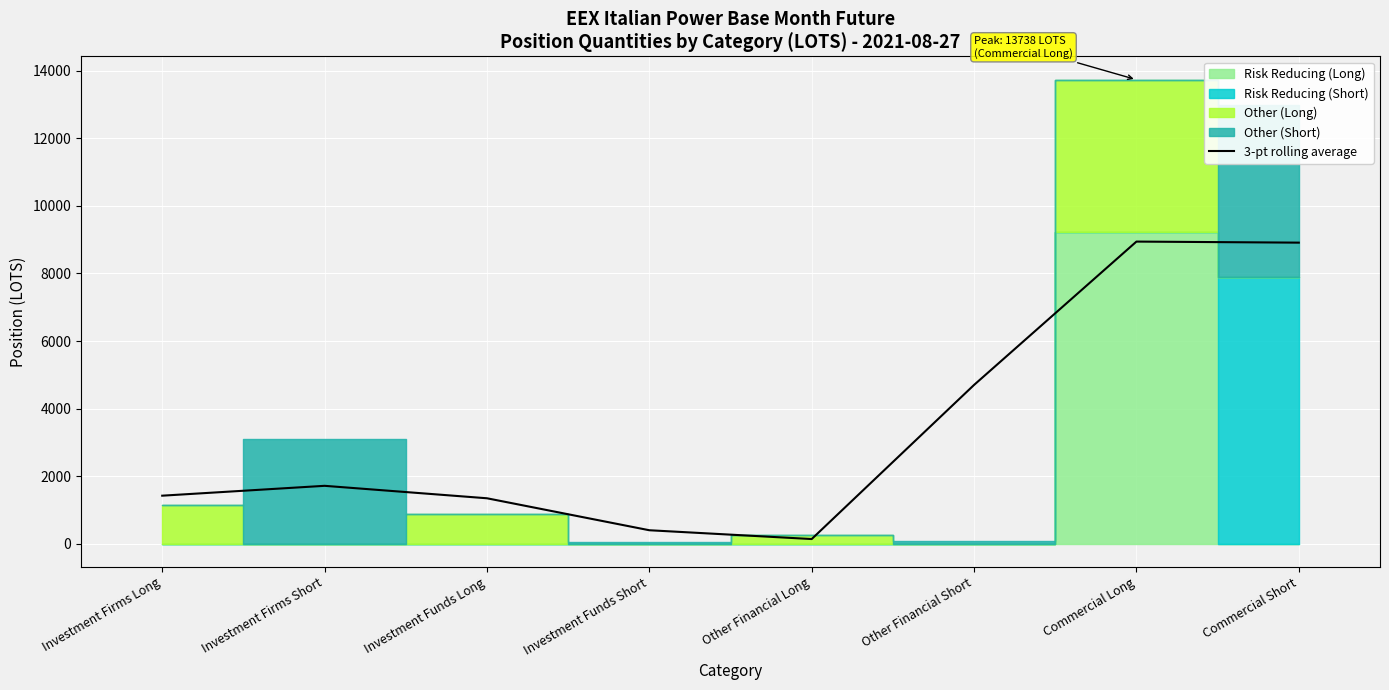

What is the sum of all values?

27576.0